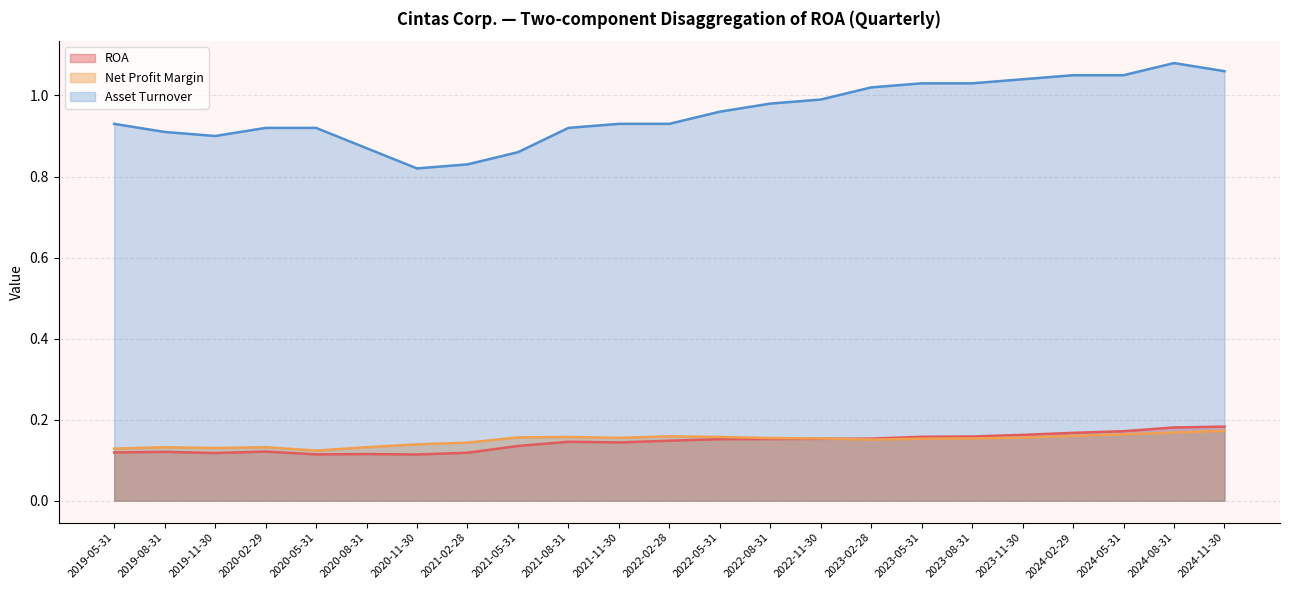

True or false: ROA and Asset Turnover intersect in this chart.

False